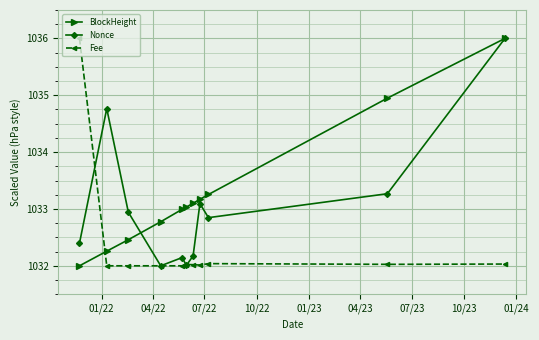

What is the difference between the maximum and second lowest values in the Nonce series?

4.0